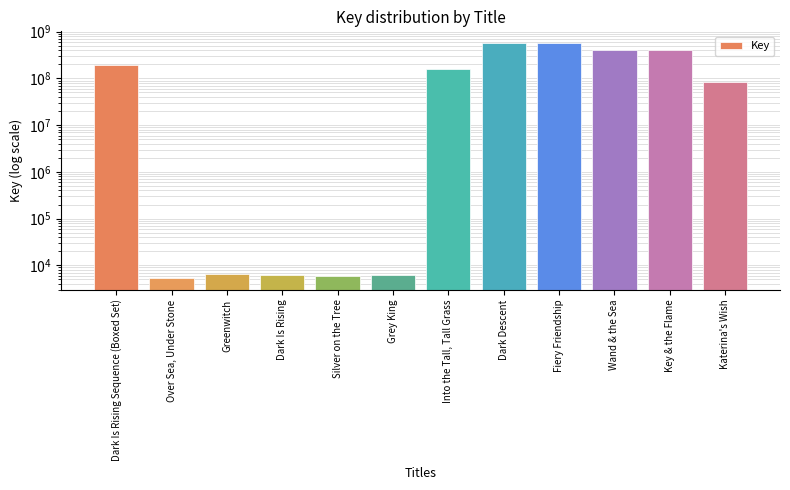

Reading left to right, what are all the values shown in this chart?

Dark Is Rising Sequence (Boxed Set)=197481997	Over Sea, Under Stone=5332	Greenwitch=6637	Dark Is Rising=6248	Silver on the Tree=5946	Grey King=6354	Into the Tall, Tall Grass=156920488	Dark Descent=569827758	Fiery Friendship=569822466	Wand & the Sea=403092973	Key & the Flame=403089163	Katerina's Wish=82612225